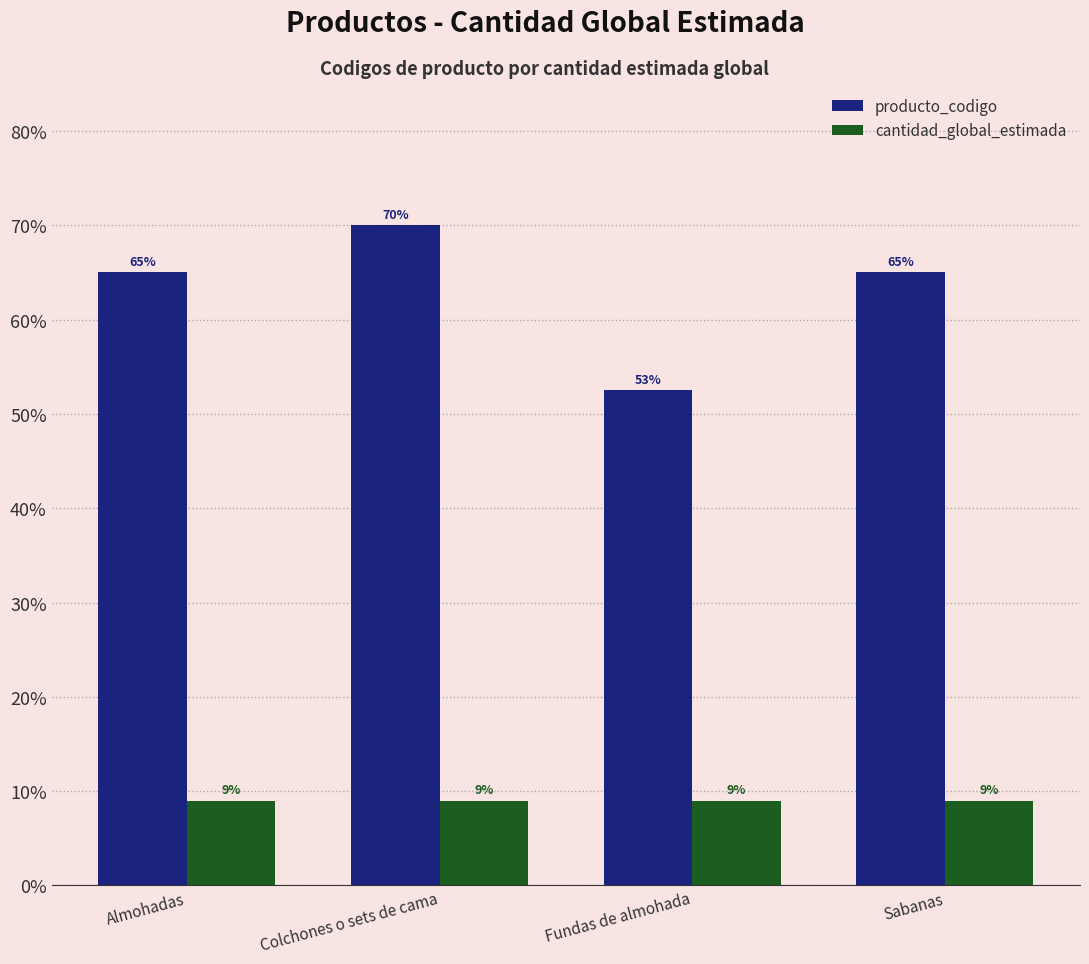

Which series changed the most between Colchones o sets de cama and Sabanas?

producto_codigo